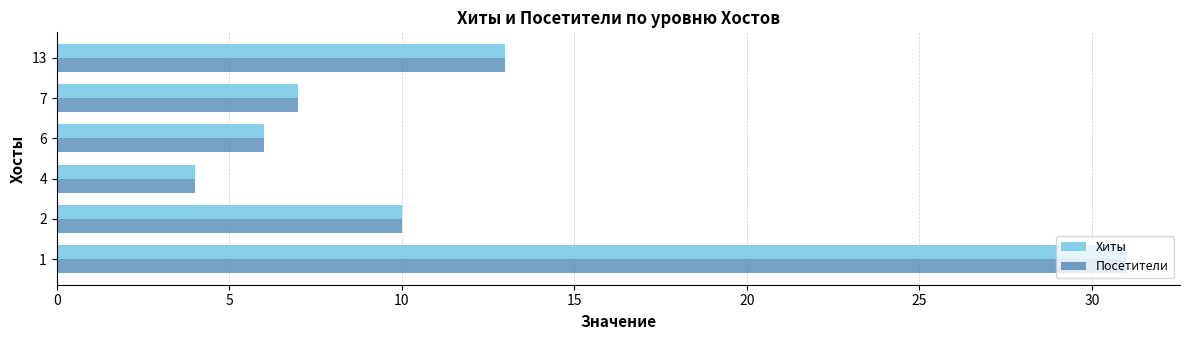

Count the number of data series in this chart.

2